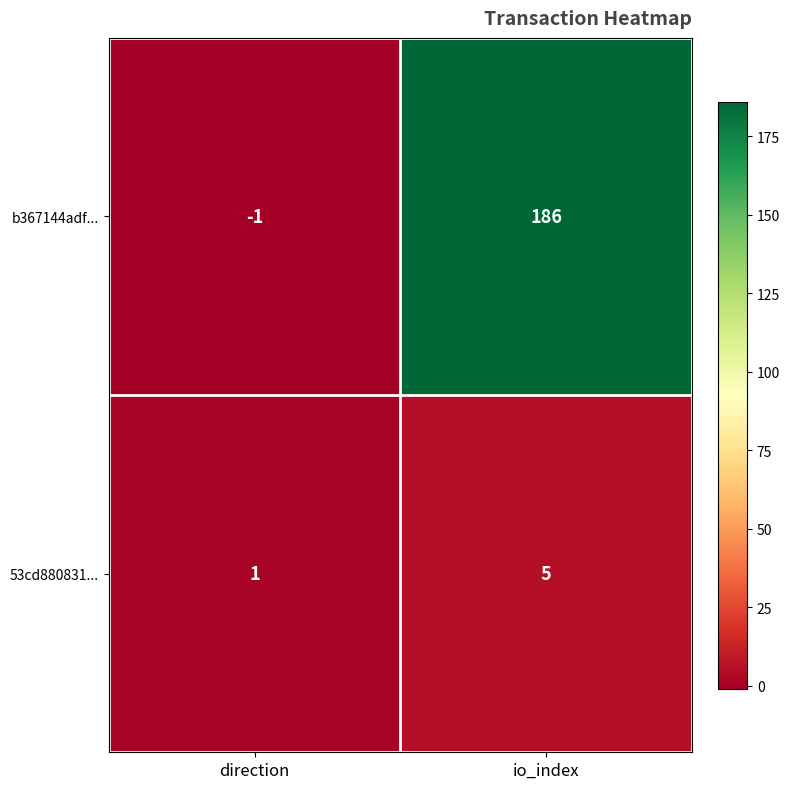

At which label does 53cd880831... reach its peak?

io_index